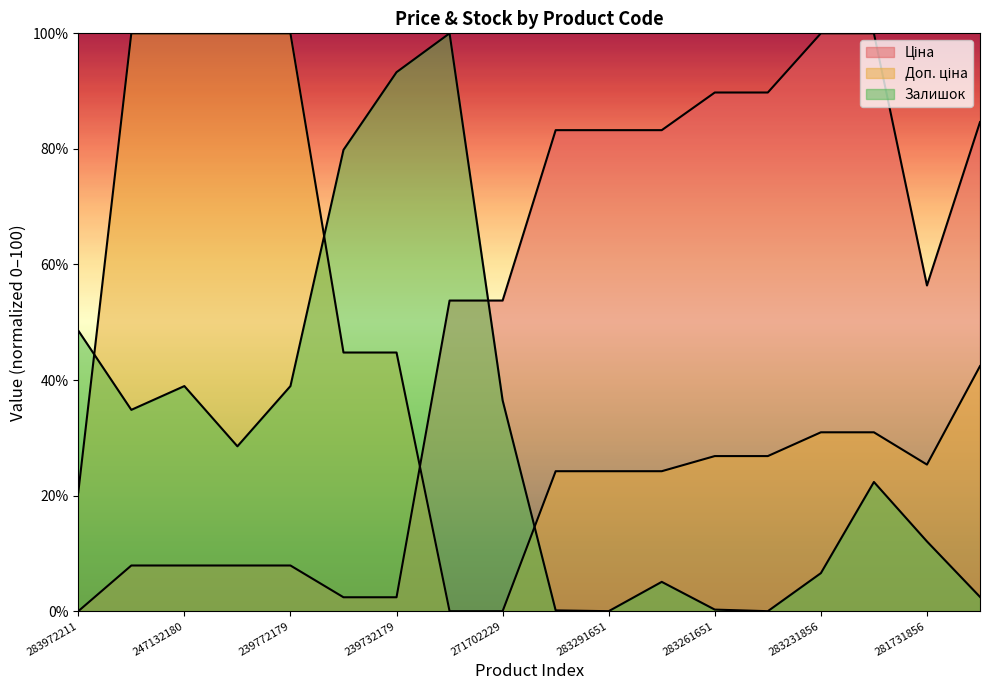

Count the number of data series in this chart.

3